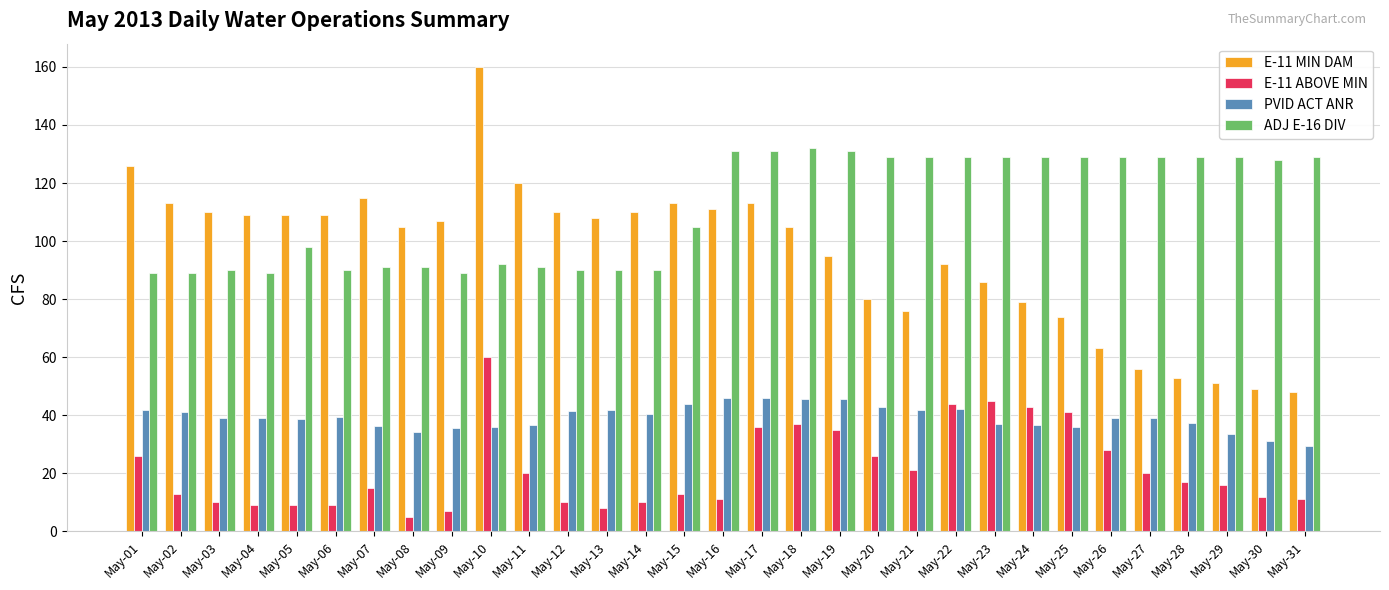

How many groups of bars are there?

31